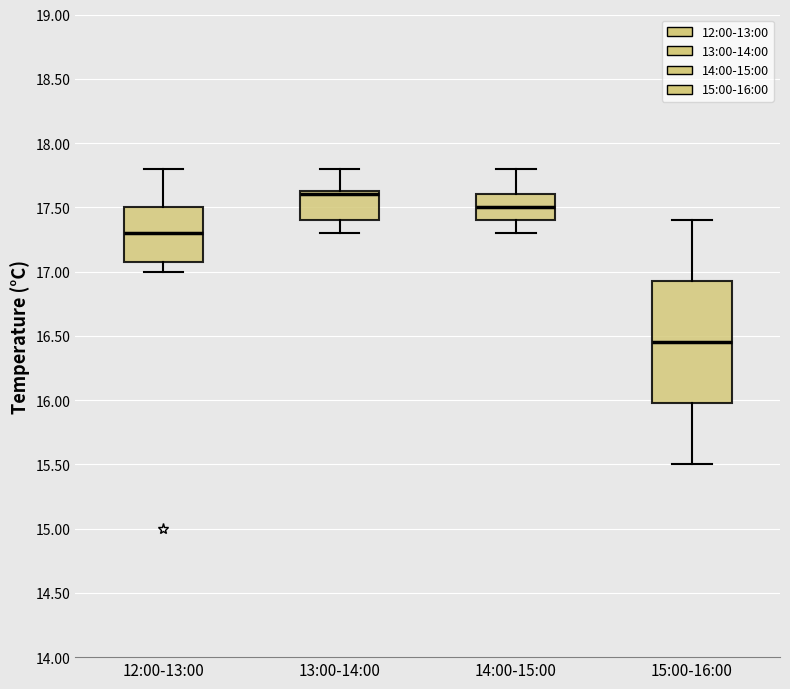

Which box has the highest median line?

13:00-14:00